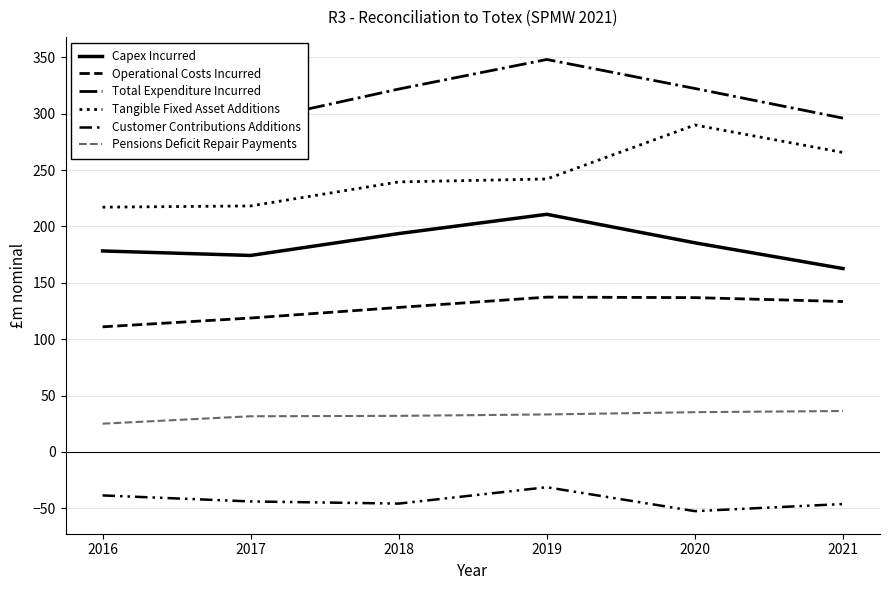

At which category is the sum across all series the highest?

2019